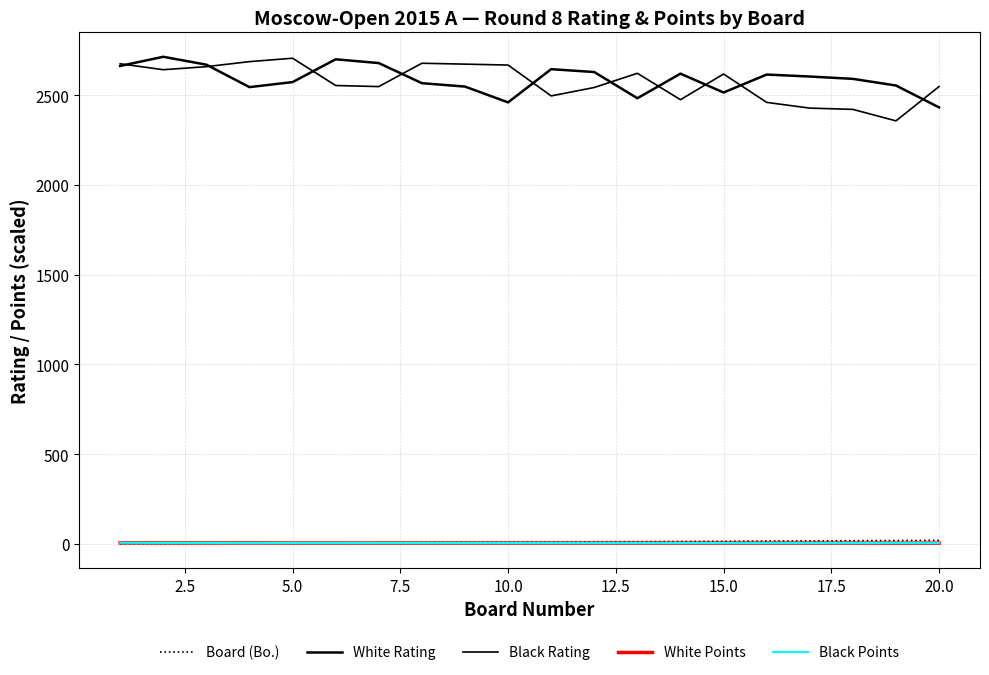

Is this an area chart (filled region under the line)?

No